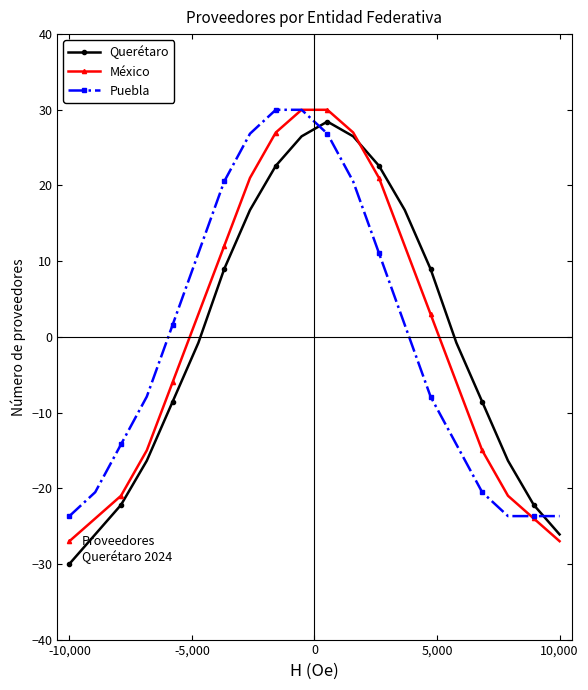

At how many categories does at least one series exceed 13?

8